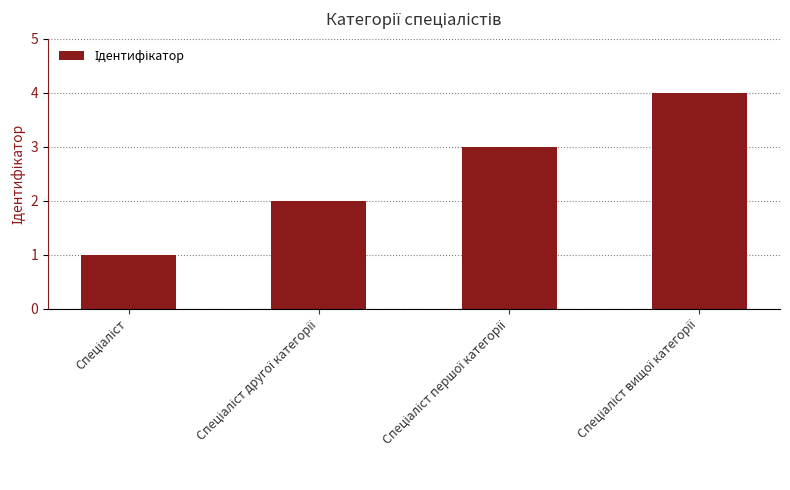

Are the bars horizontal?

No